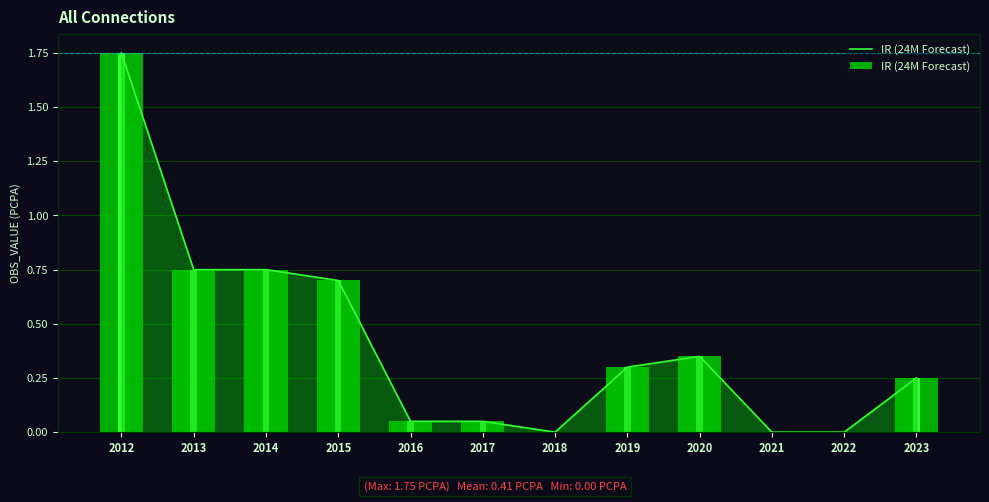

Are the bars horizontal?

No